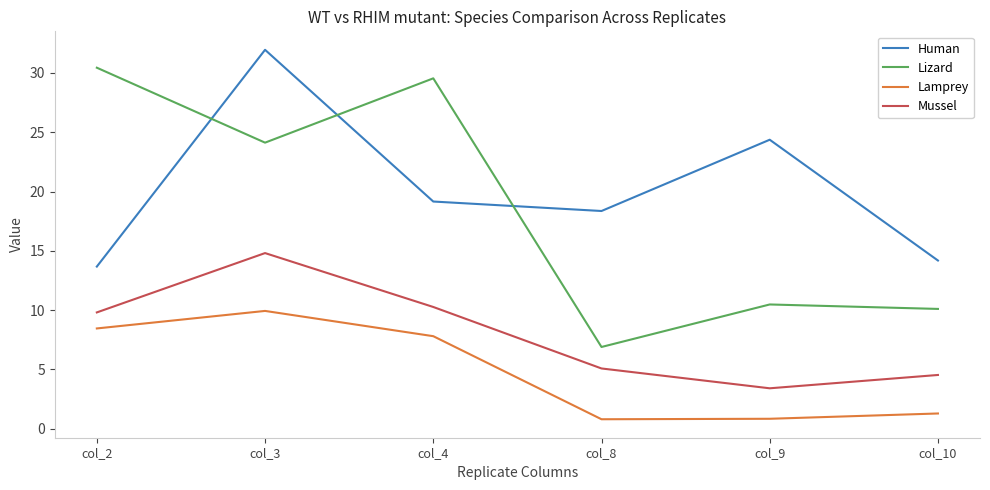

True or false: Mussel and Human cross at least once.

False